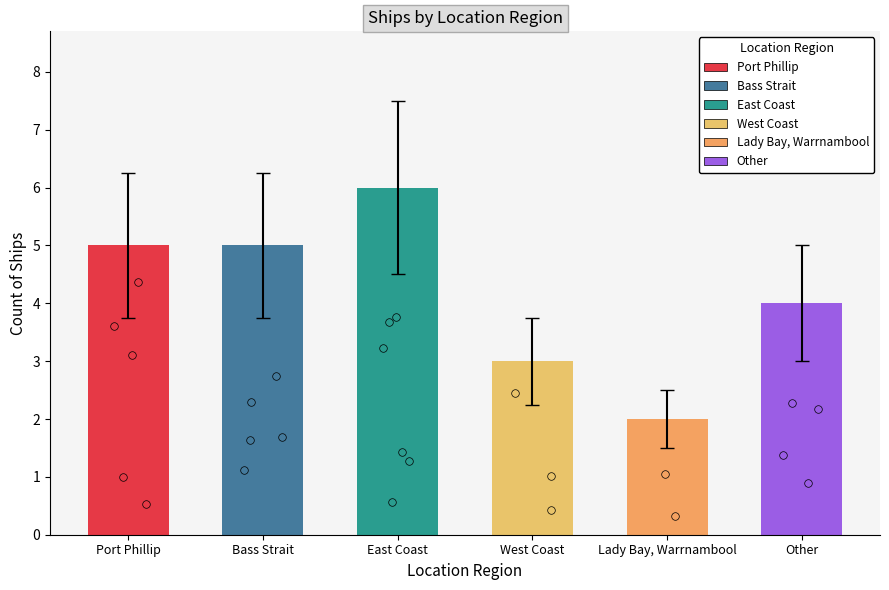

What is the change in value from Port Phillip to Other?

-1